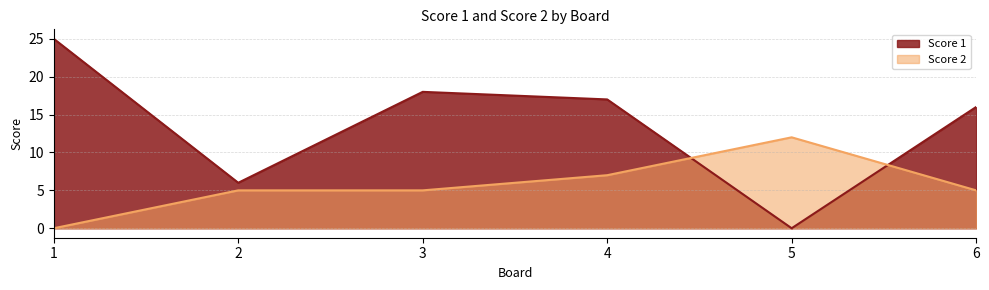

True or false: Score 1 has a value of 0 at 5.

True